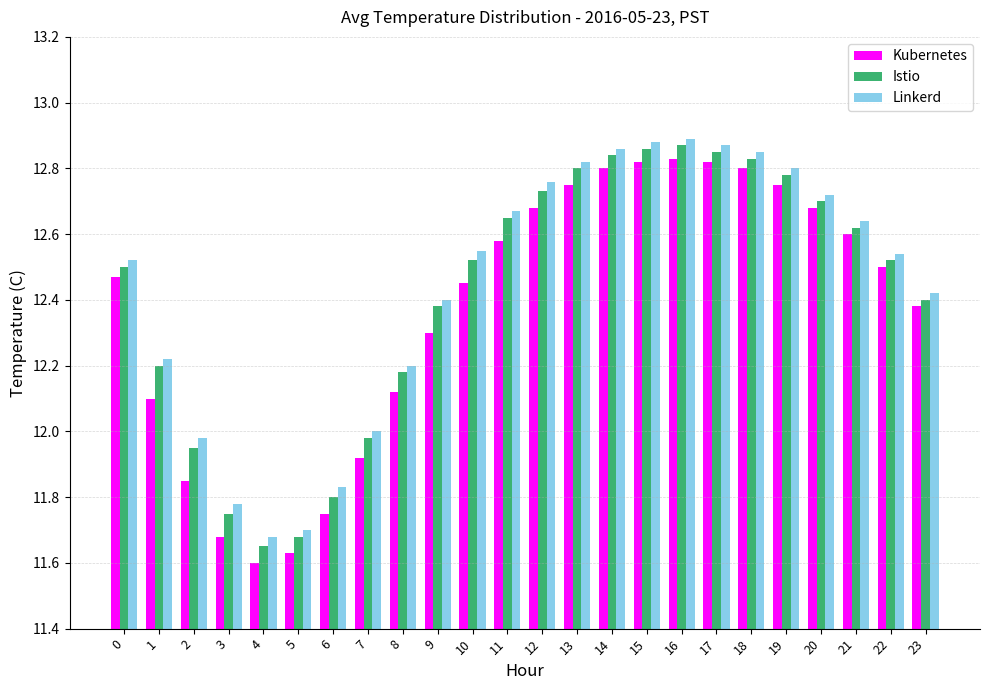

Which series has the widest spread of values?

Kubernetes